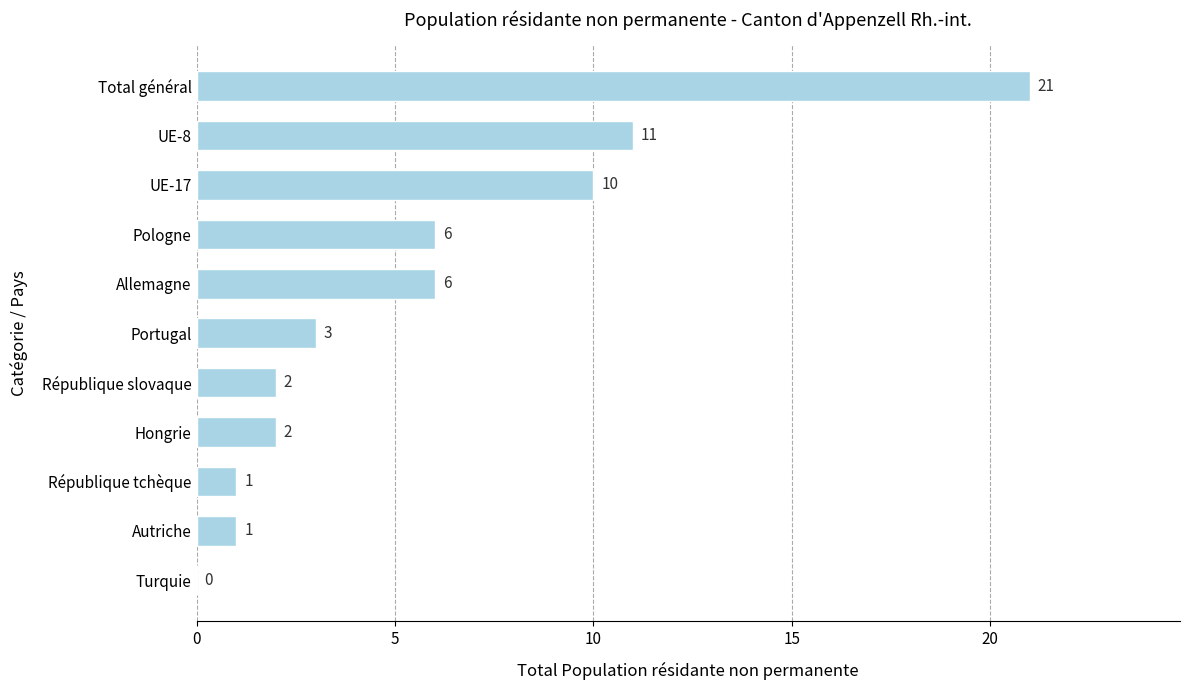

How many distinct data groups are displayed?

1